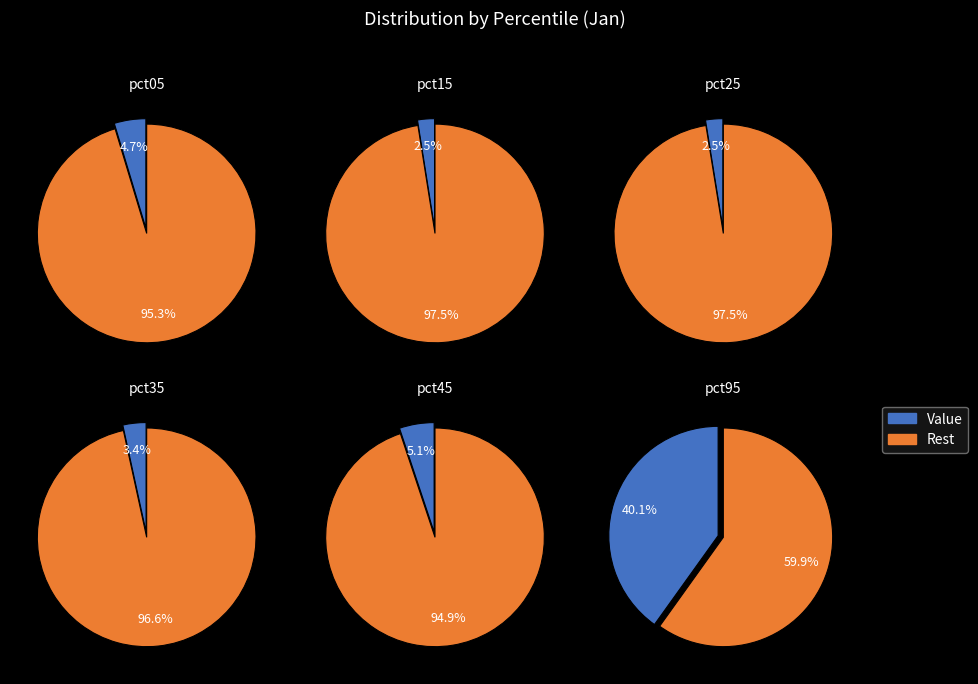

To the nearest percent, what portion does pct35 represent?

3%